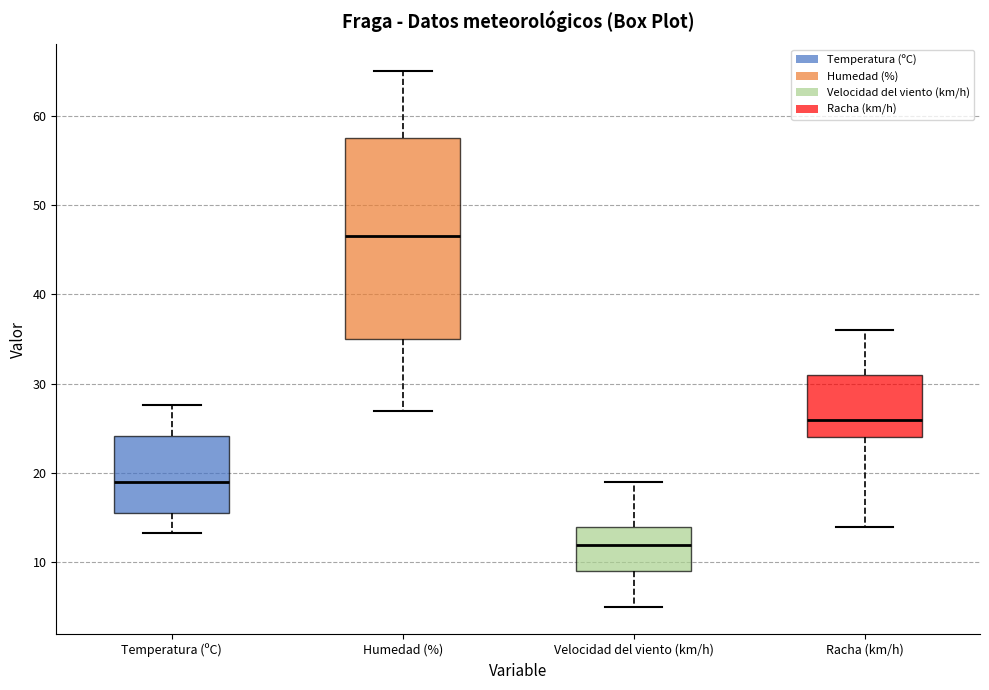

Which box is the tallest, from its lower edge to its upper edge?

Humedad (%)